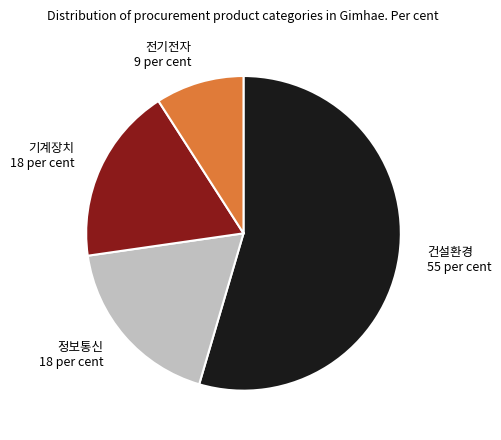

What is the majority slice?

건설환경